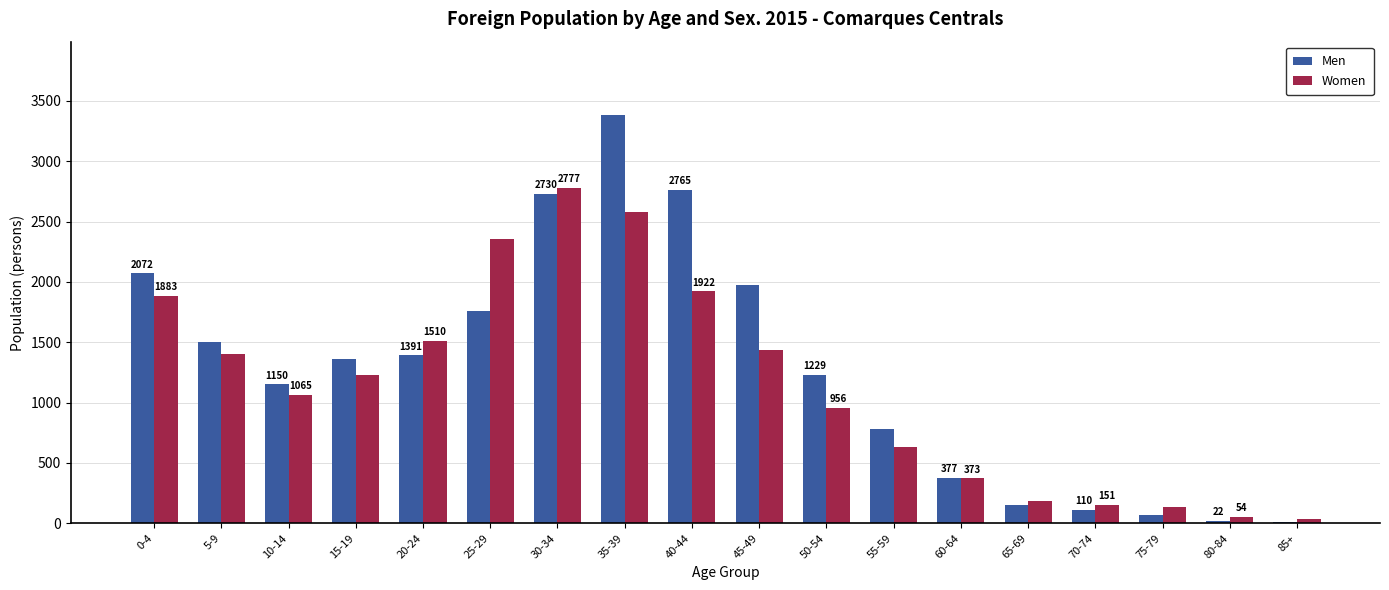

Count the number of categories in the chart.

18